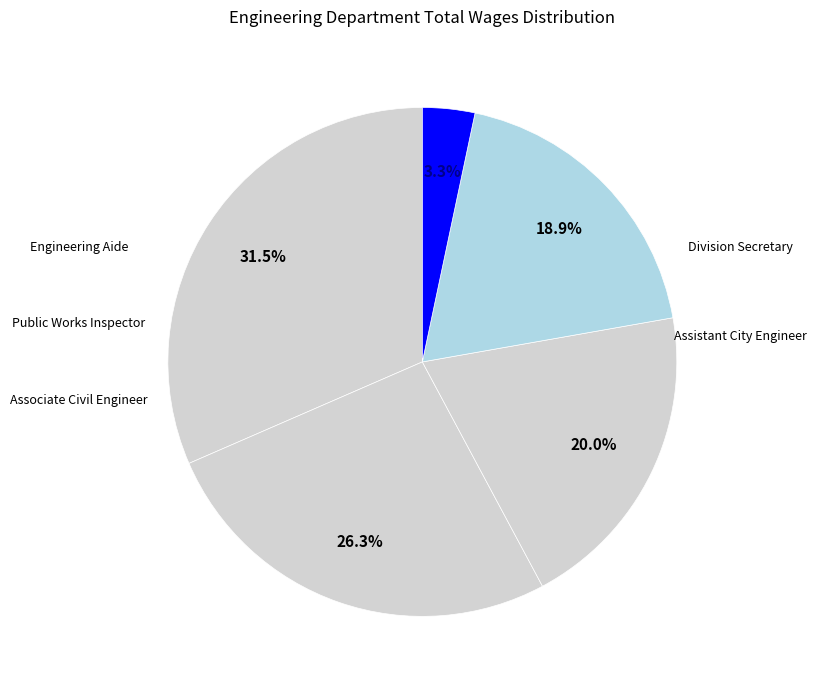

How many slices are in this pie chart?

5